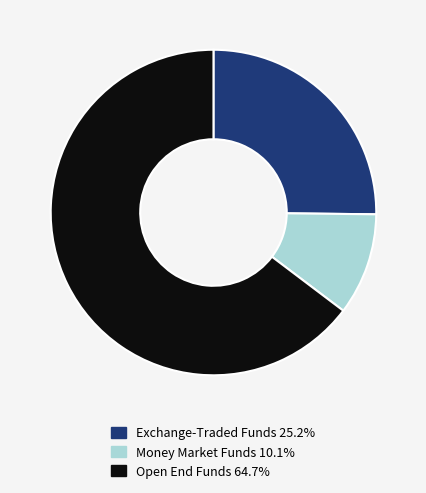

Is there any slice that represents more than half of the pie?

Yes